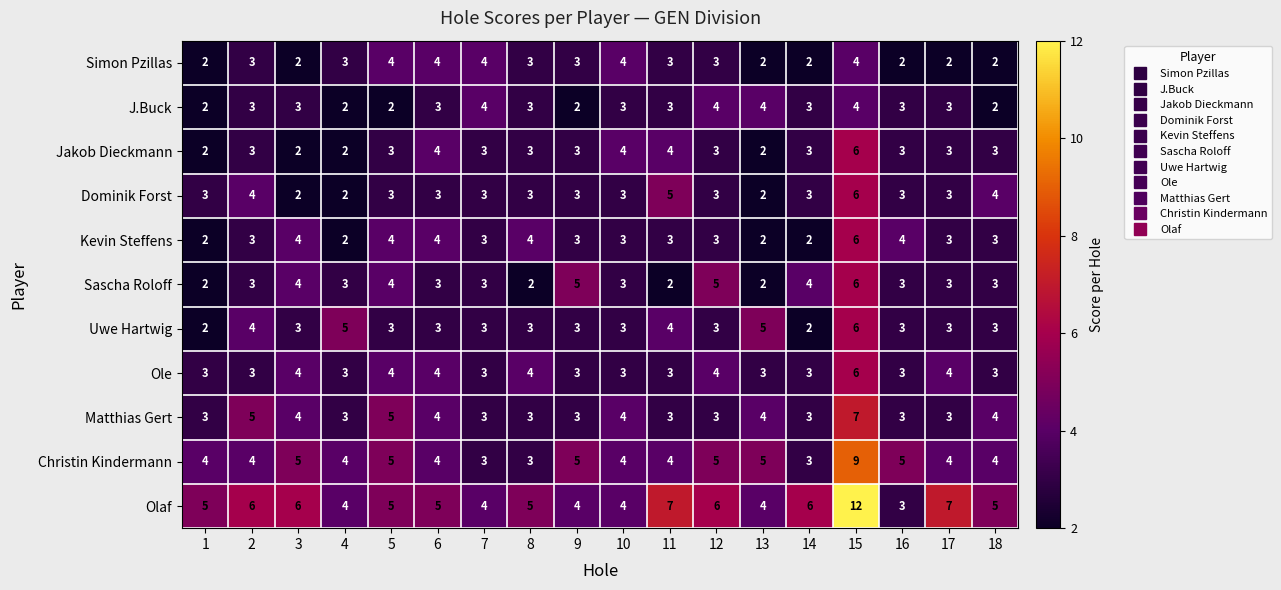

Is the value of Ole at 6 greater than the value of Sascha Roloff at 10?

Yes